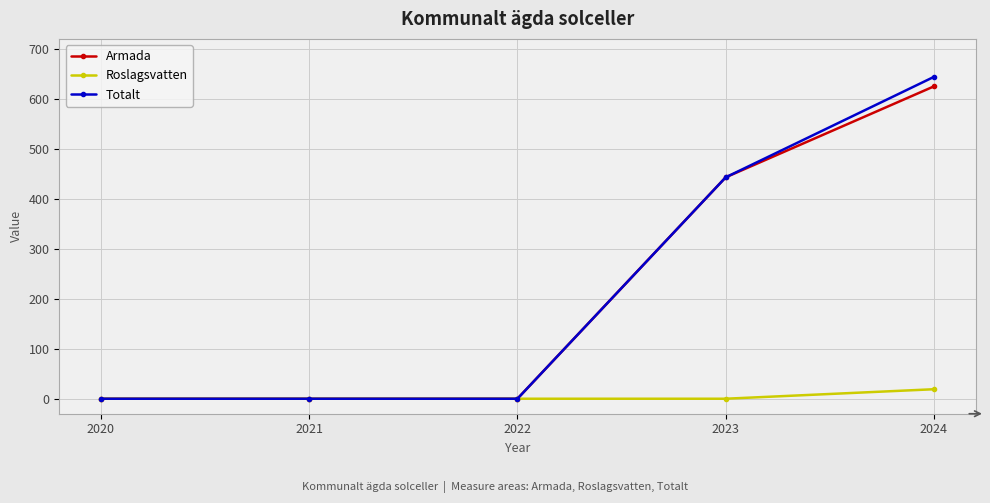

Is the value of Armada at 2021 greater than the value of Totalt at 2024?

No